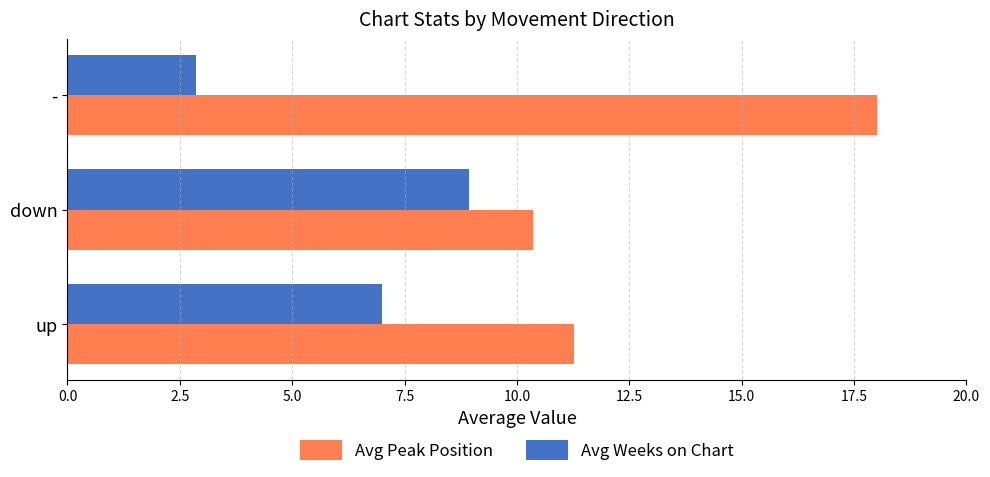

What is the average value of the Avg Weeks on Chart series?

6.3